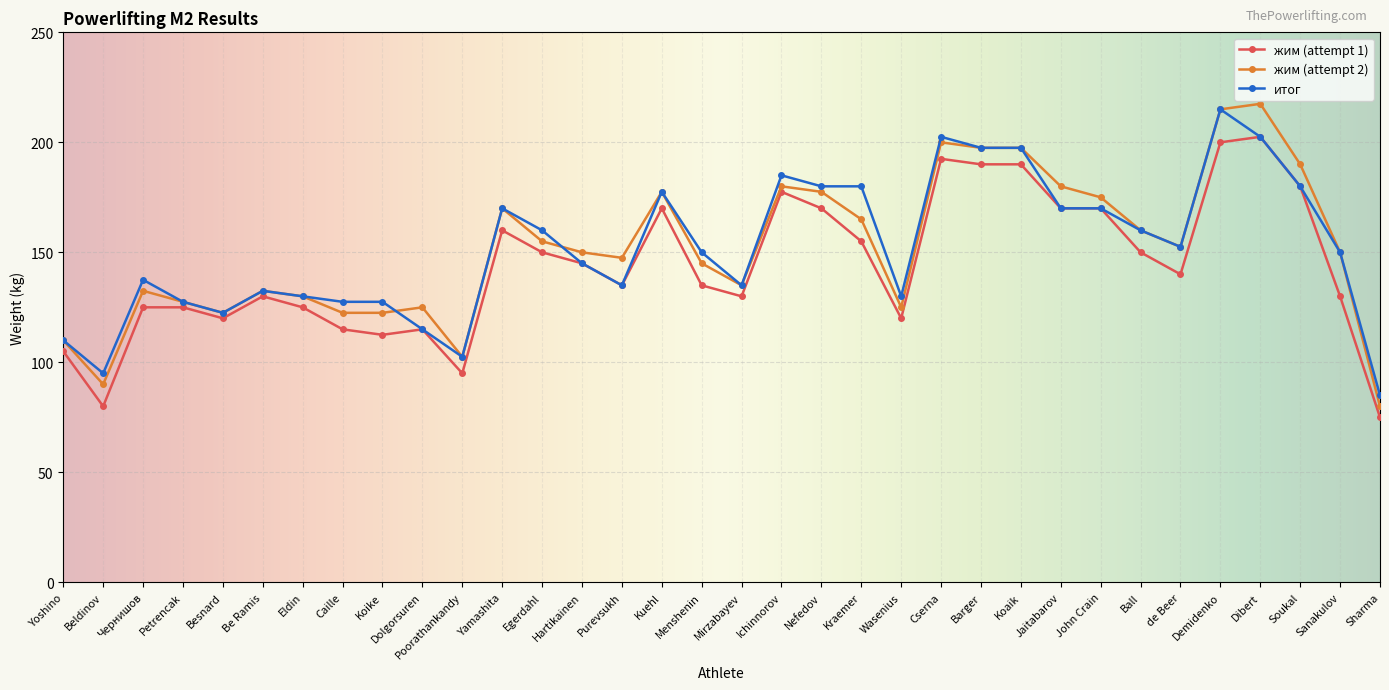

Which series changed the most between Kuehl and Sharma?

жим (attempt 2)